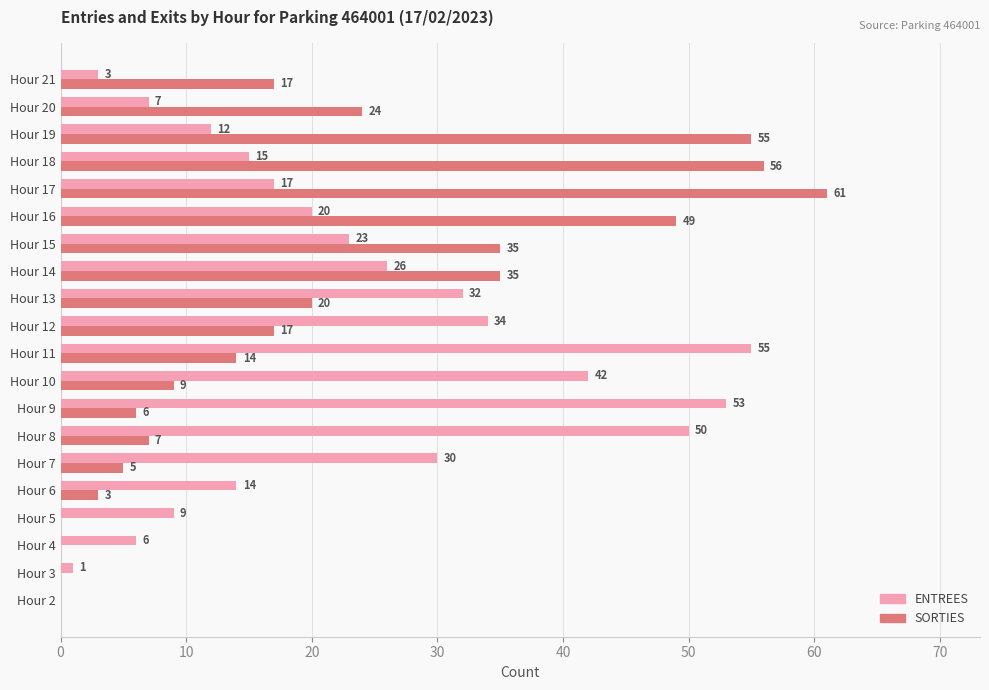

Is the value of ENTREES at Hour 20 greater than the value of SORTIES at Hour 13?

No